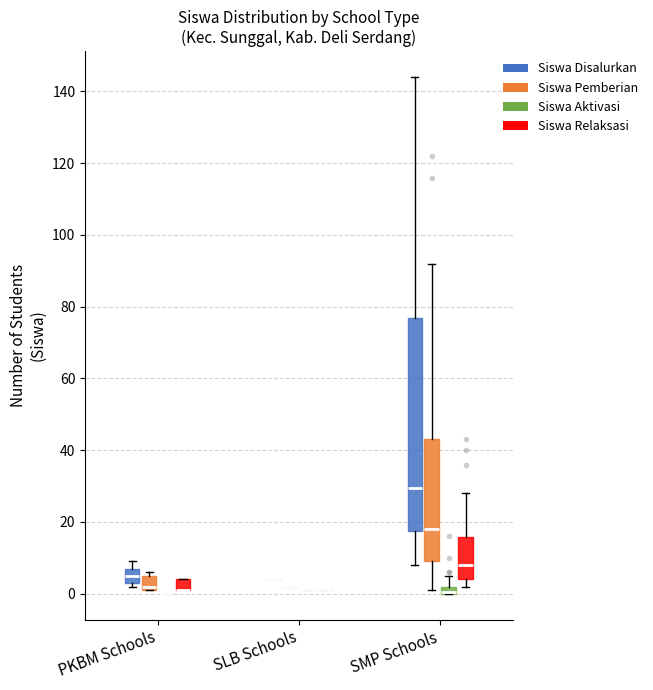

Where is the upper edge of the box for PKBM Schools (Siswa Relaksasi) on the y-axis? The values are not printed on the chart, so give them approximately, as read against the axis.

4